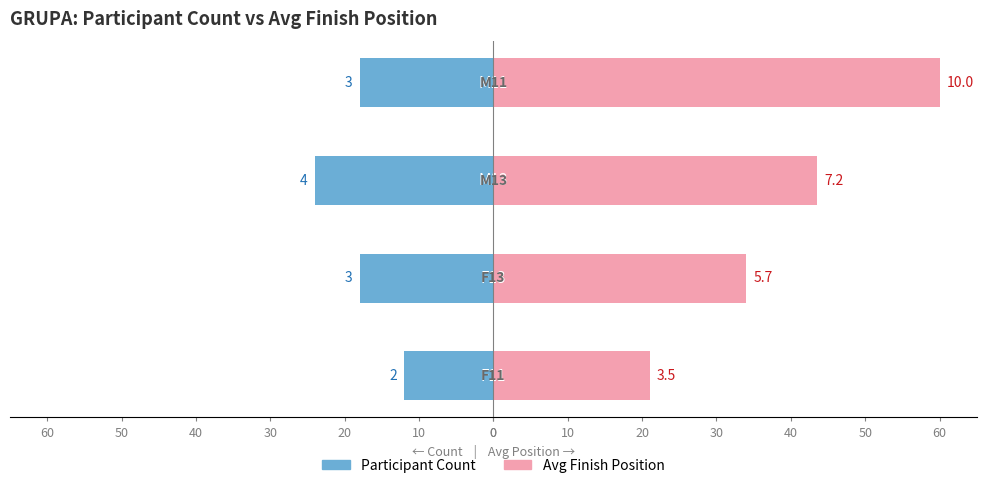

Which series has the widest spread of values?

Avg Finish Position